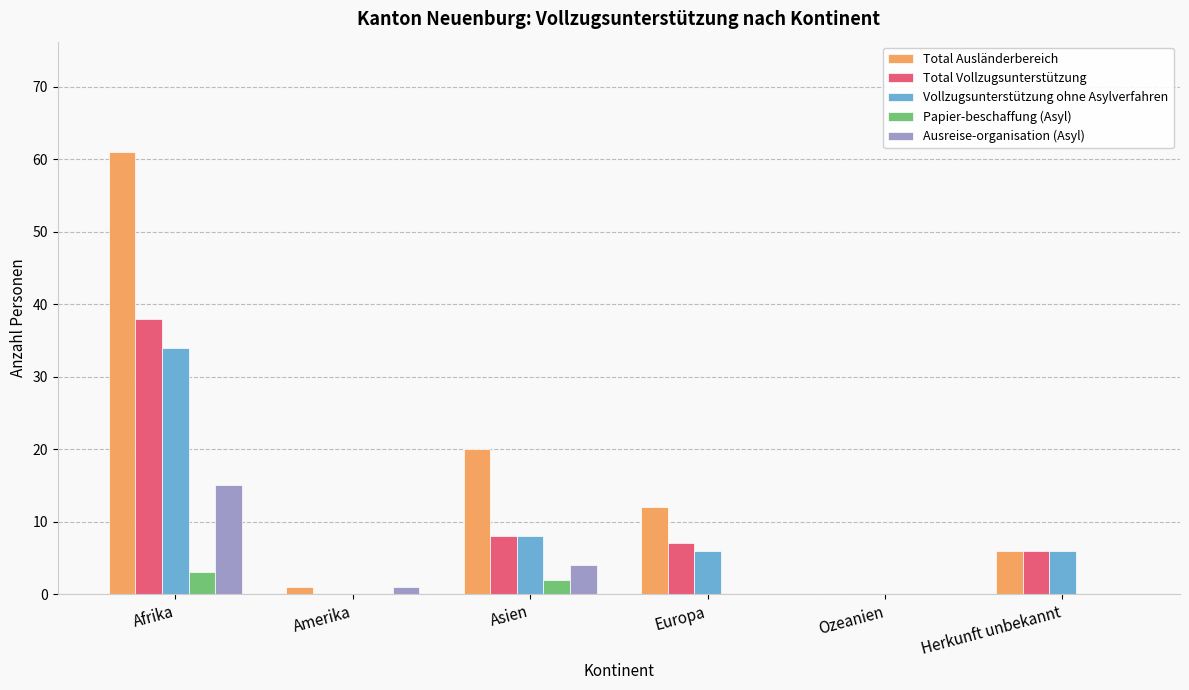

Count the number of categories in the chart.

6